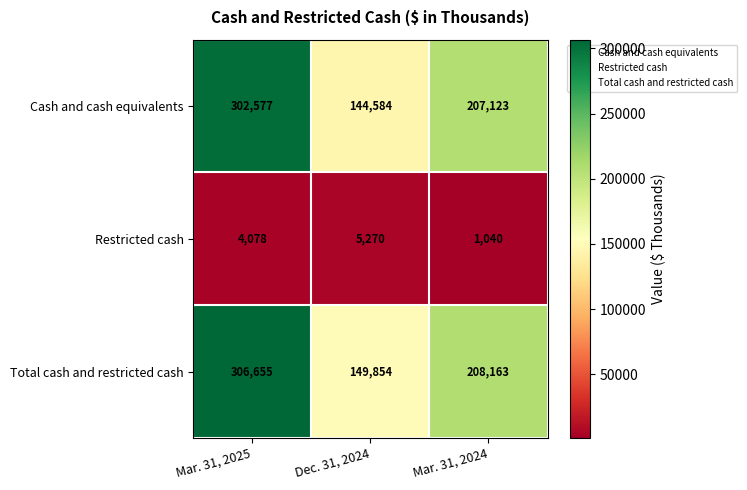

Reading right to left, extract all data points from this chart.

Cash and cash equivalents: Mar. 31, 2024=207123	Dec. 31, 2024=144584	Mar. 31, 2025=302577
Restricted cash: Mar. 31, 2024=1040	Dec. 31, 2024=5270	Mar. 31, 2025=4078
Total cash and restricted cash: Mar. 31, 2024=208163	Dec. 31, 2024=149854	Mar. 31, 2025=306655